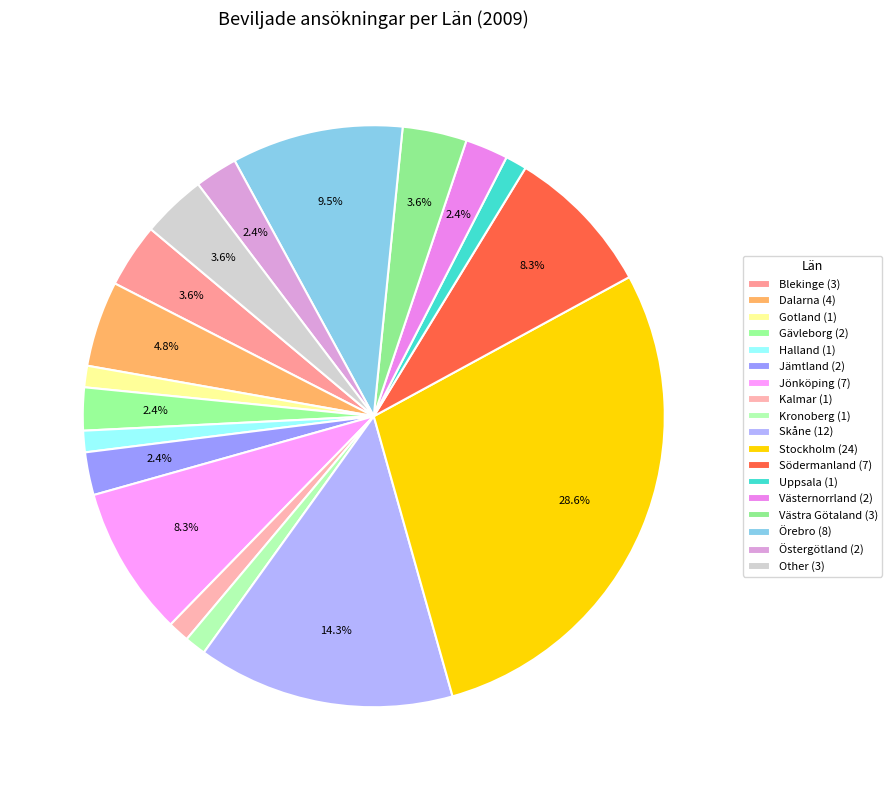

How many slices are in this pie chart?

18